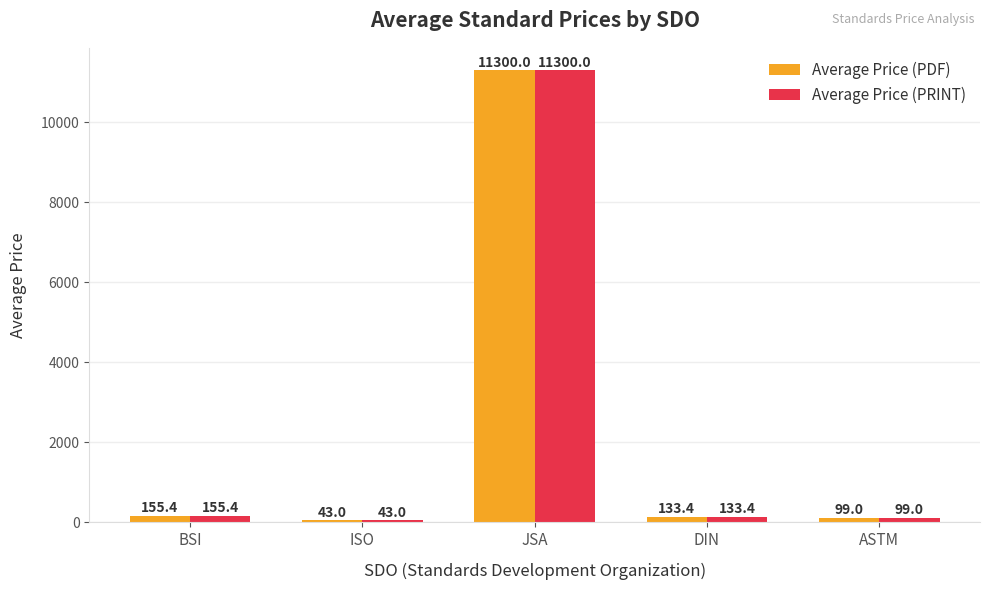

How many data points in Average Price (PDF) are less than 133?

2